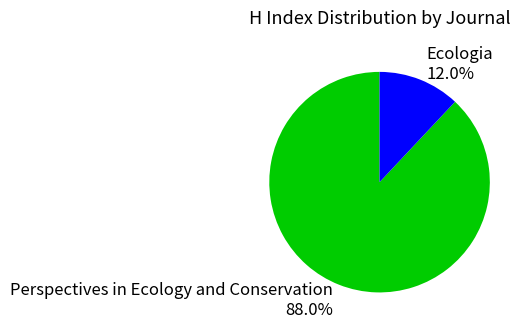

Is it true that Ecologia is 12% of the pie?

True